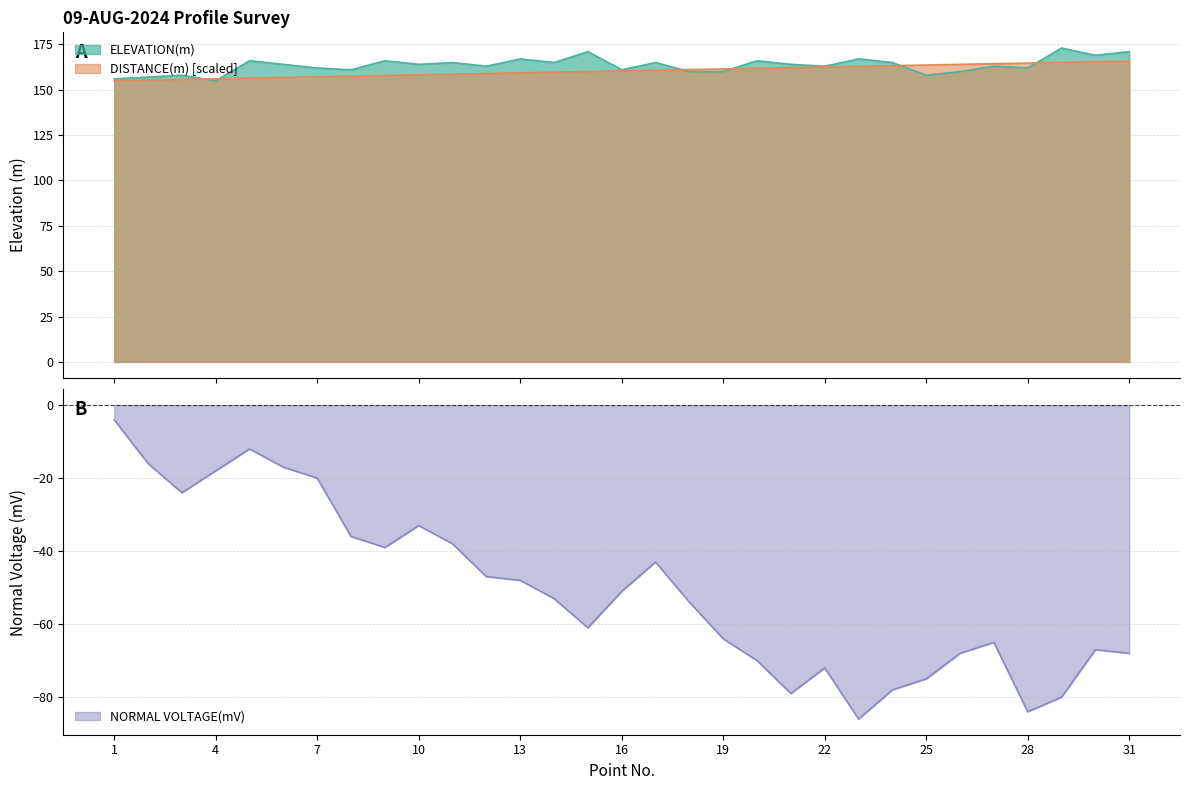

The value of NORMAL VOLTAGE(mV) at 19 is -64.0. True or false?

True